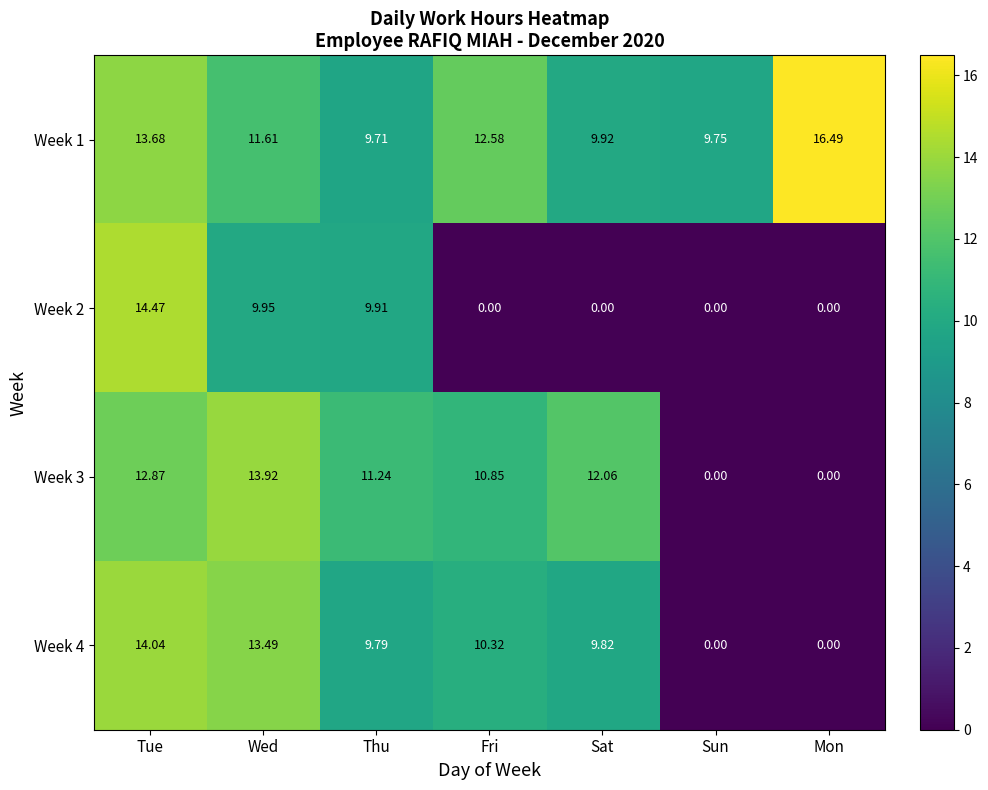

Rank the series by their maximum value, from lowest to highest.

Week 3, Week 4, Week 2, Week 1